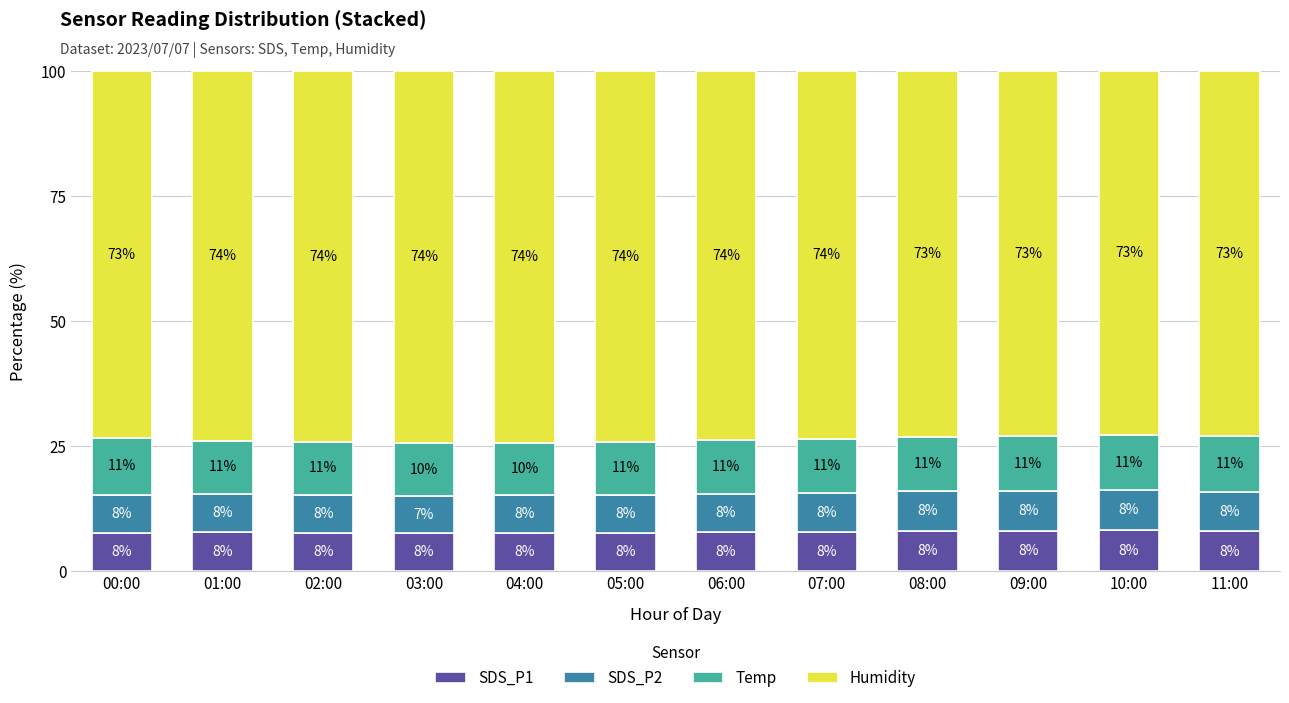

The value of SDS_P1 at 07:00 is 11.3. True or false?

False